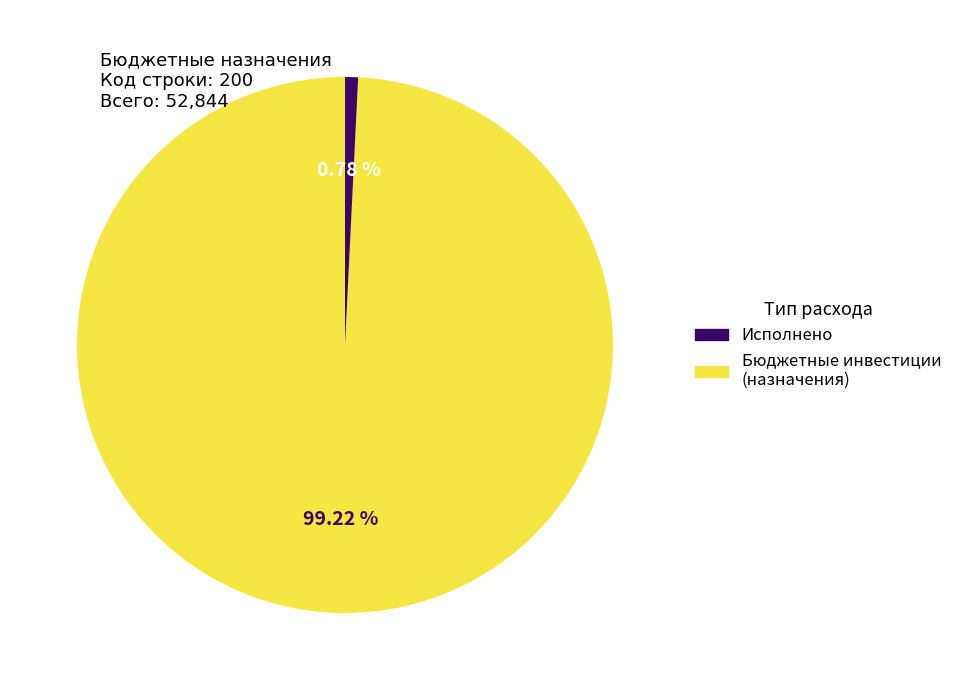

Does any single category account for the majority?

Yes